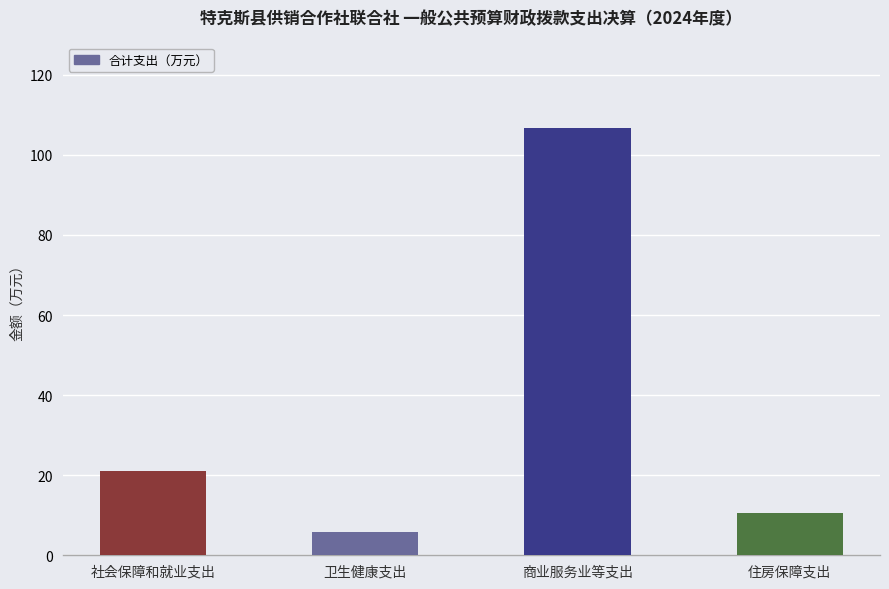

Reading left to right, extract all data points from this chart.

社会保障和就业支出=21.1	卫生健康支出=5.8	商业服务业等支出=106.7	住房保障支出=10.7